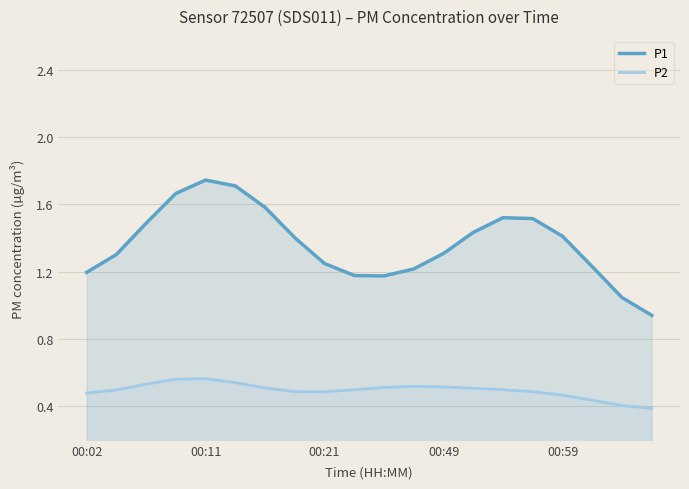

True or false: P1 and P2 cross at least once.

False